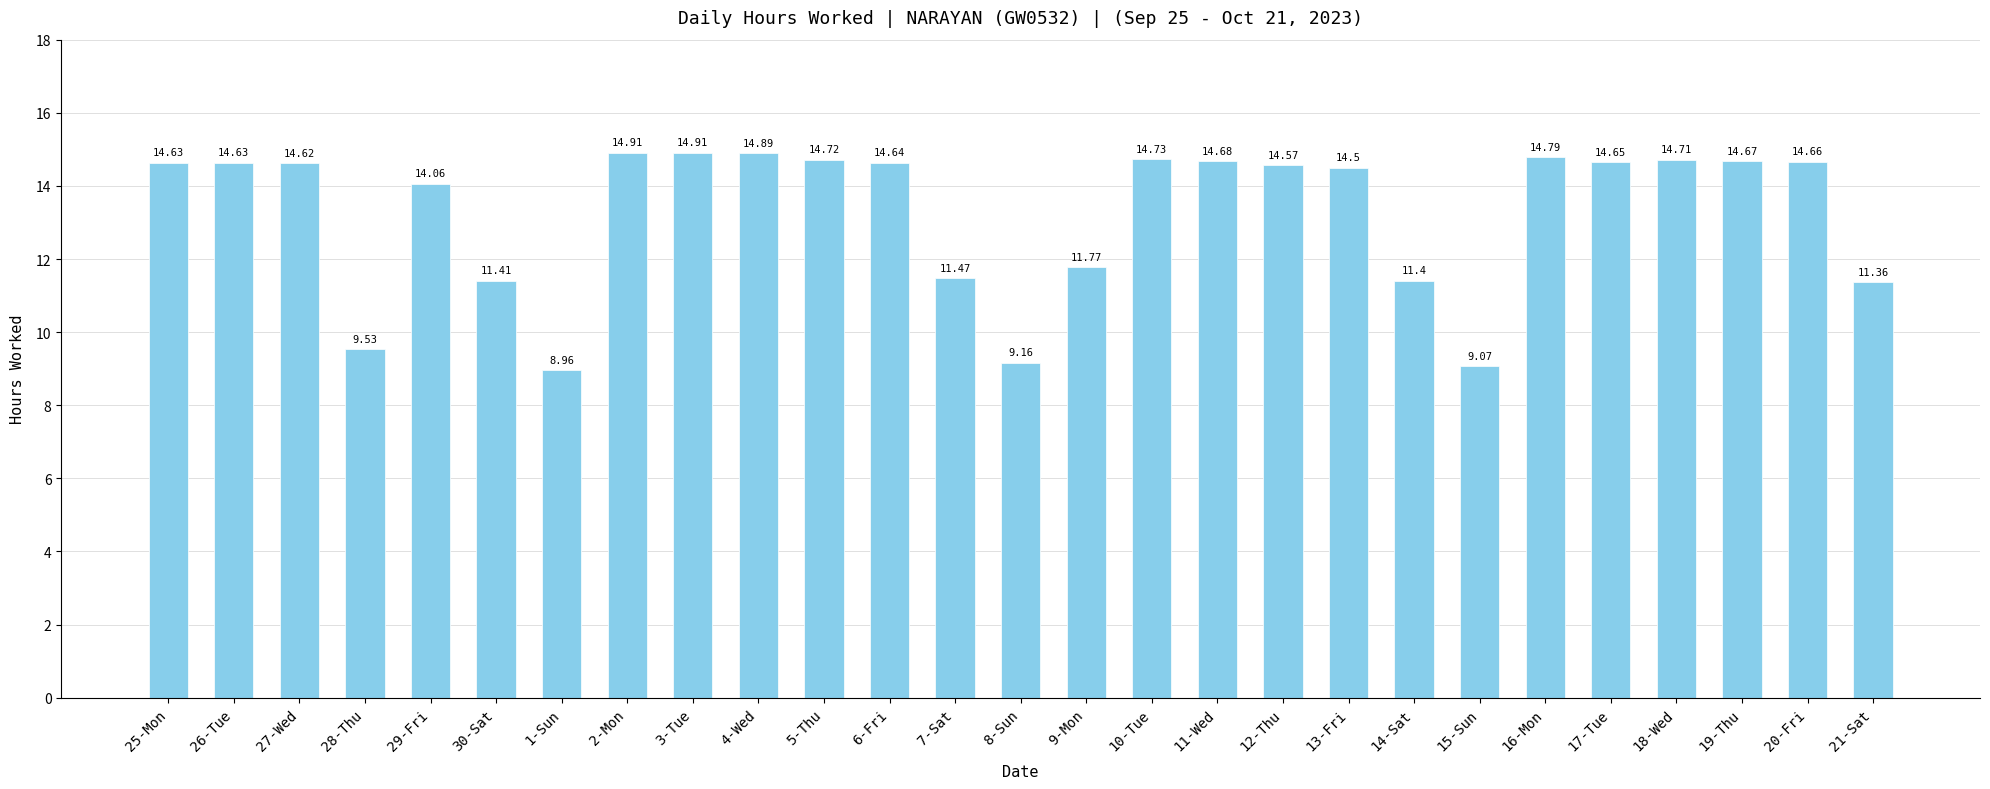

What is the difference between the second highest and second lowest values?

5.8